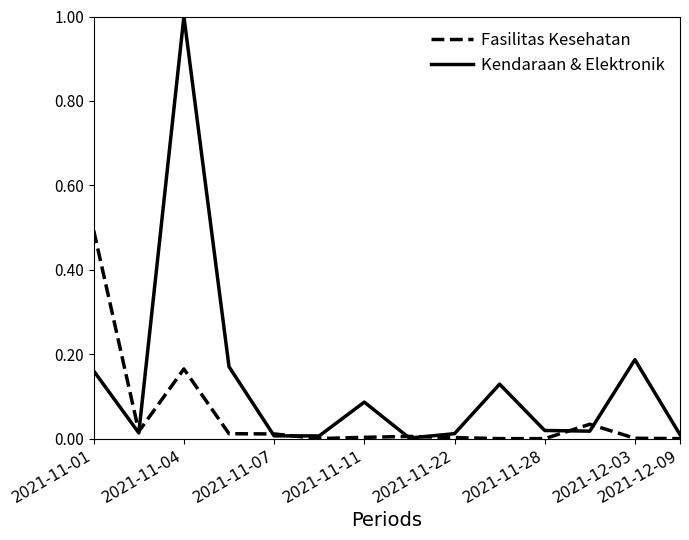

Rank the series by their average value, from lowest to highest.

Fasilitas Kesehatan, Kendaraan & Elektronik